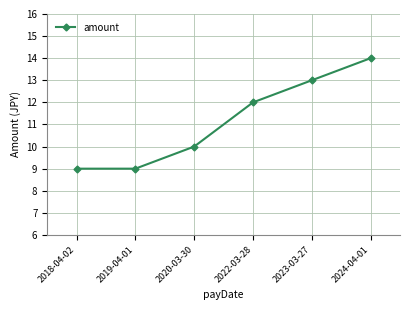

What is the greatest value displayed?

14